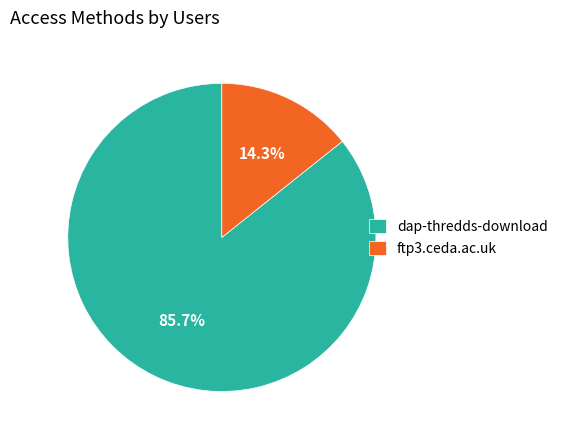

To the nearest percent, what percentage of the pie is ftp3.ceda.ac.uk?

14%